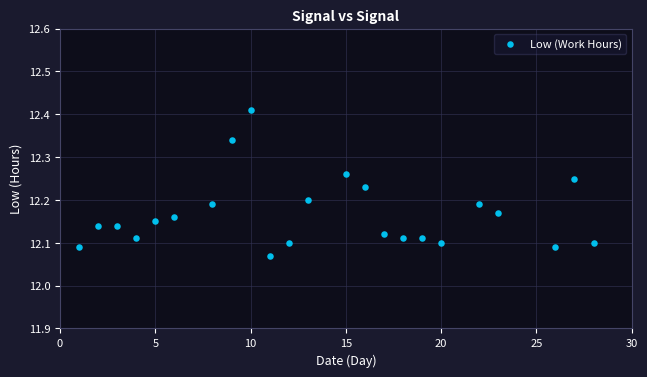

What is the range of Y values (max minus min)?

0.3